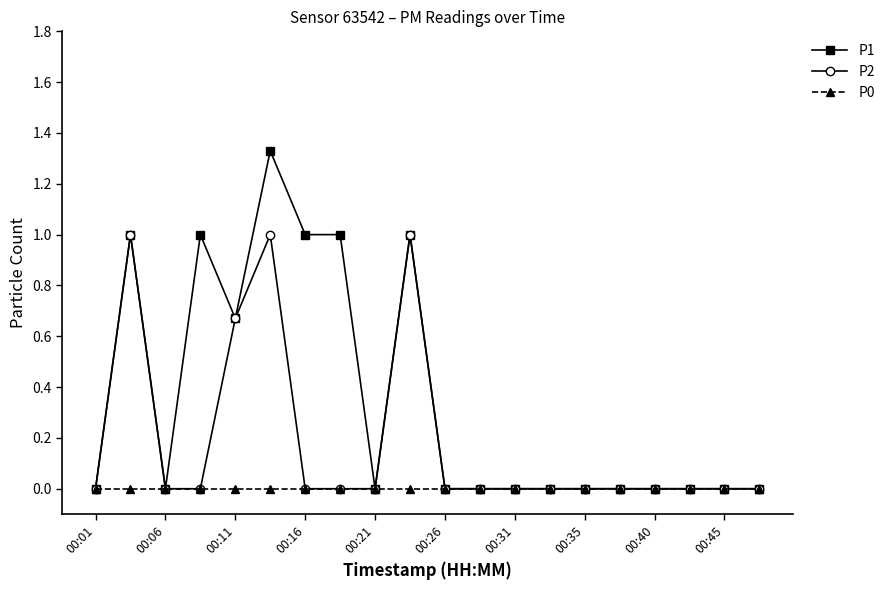

Which series has the widest spread of values?

P1